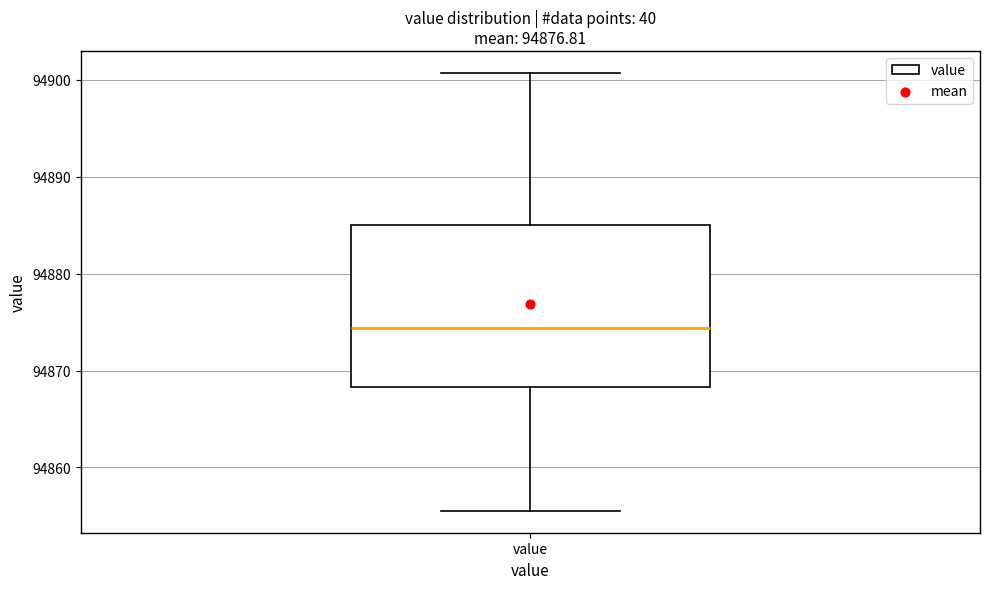

Where is the upper edge of the box for value on the y-axis? The values are not printed on the chart, so give them approximately, as read against the axis.

94885